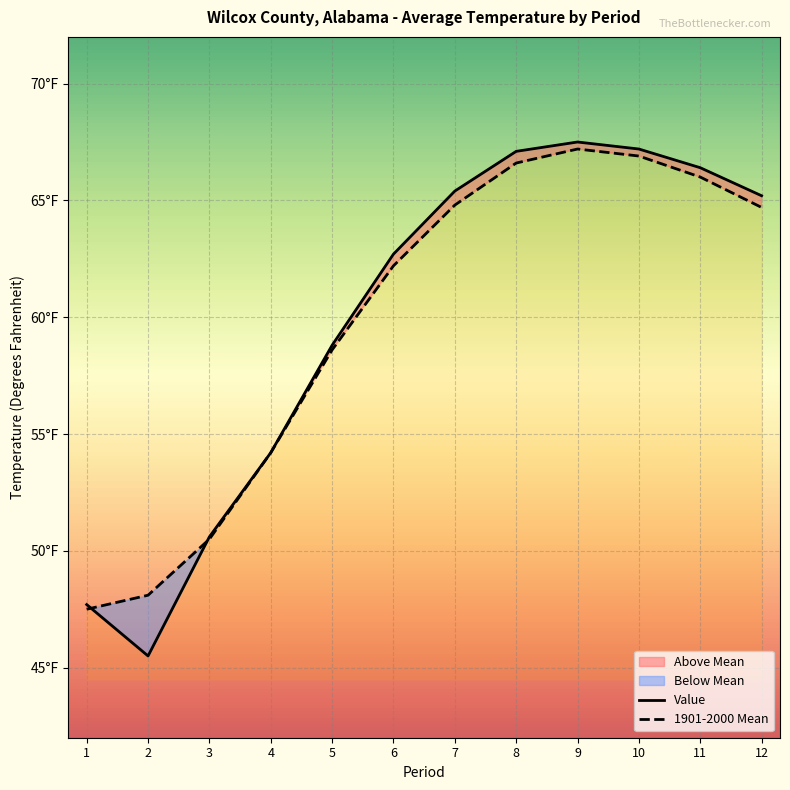

True or false: 1901-2000 Mean has a value of 89.9 at 11.

False